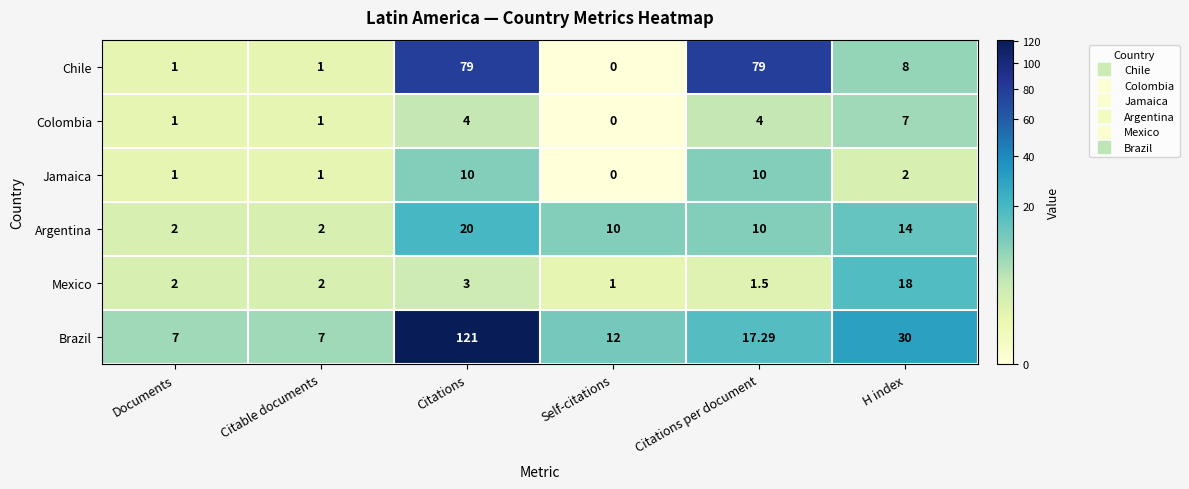

Which series has the largest range (max minus min)?

Brazil